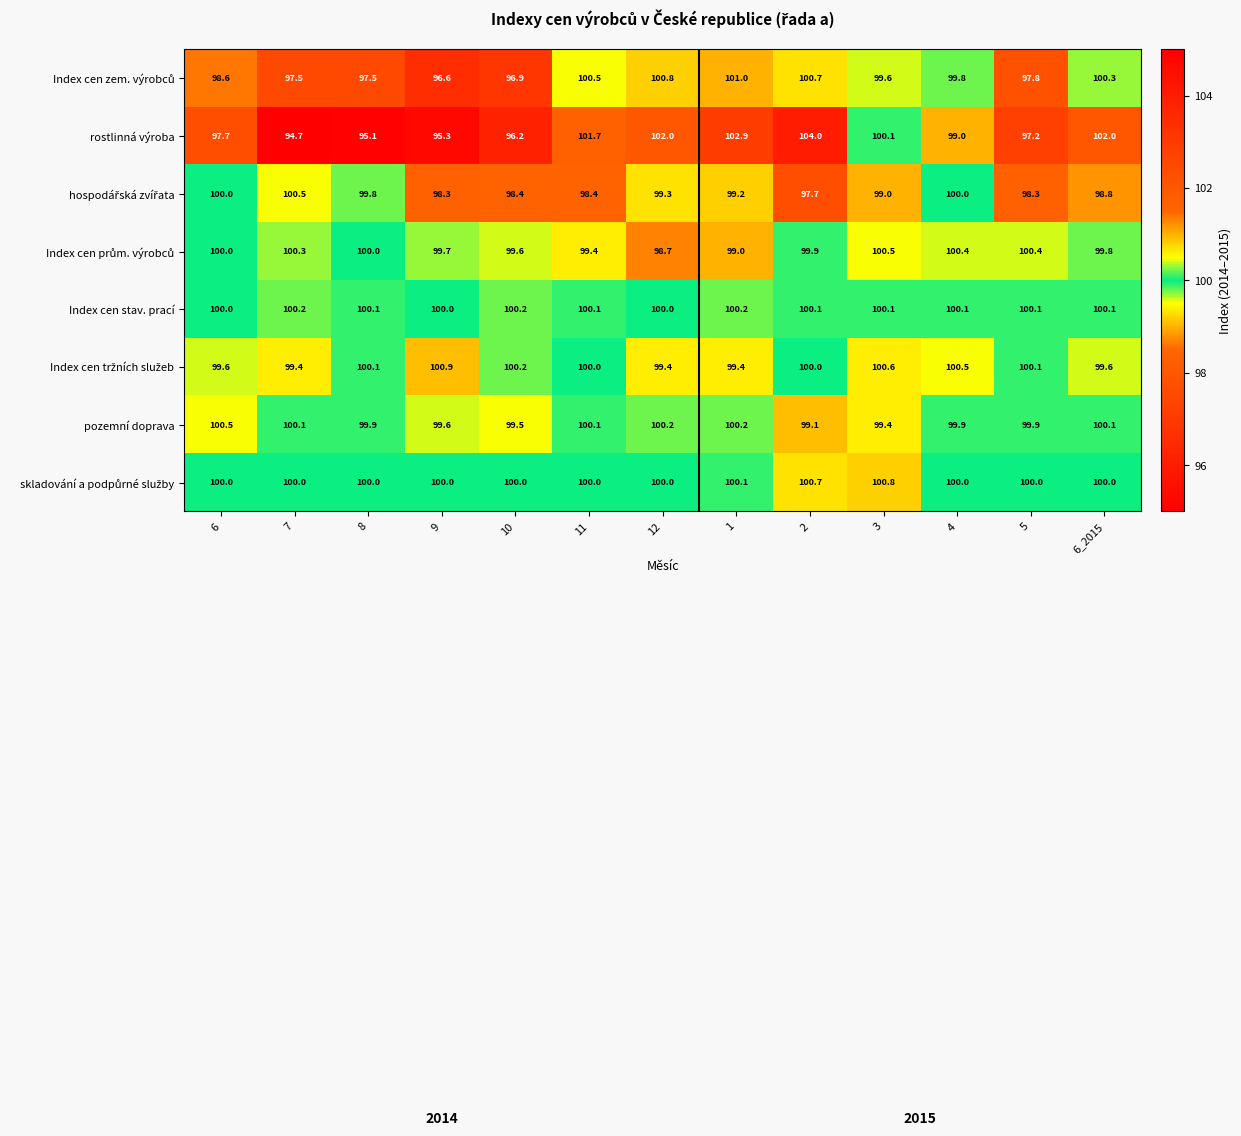

What is the sum of all Index cen stav. prací values?

1301.3